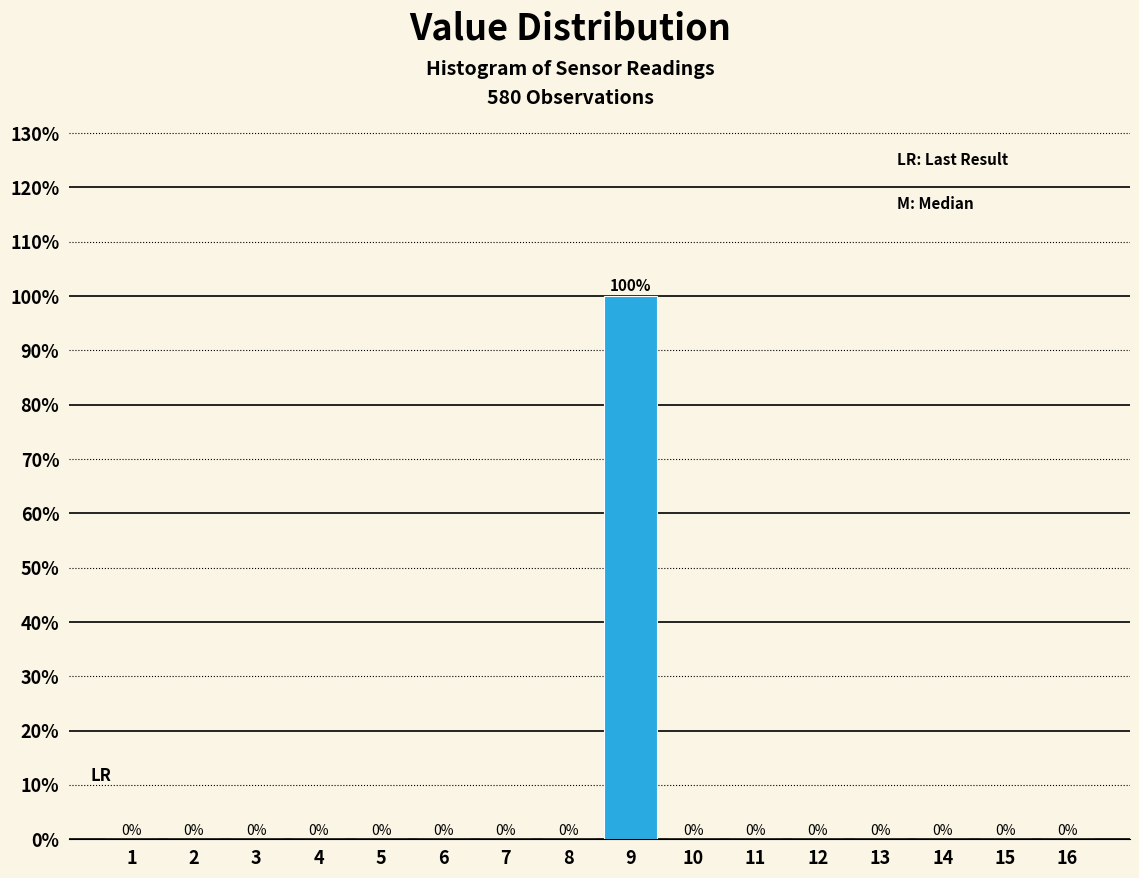

Reading left to right, transcribe all the data shown in this chart.

1=0	2=0	3=0	4=0	5=0	6=0	7=0	8=0	9=100	10=0	11=0	12=0	13=0	14=0	15=0	16=0